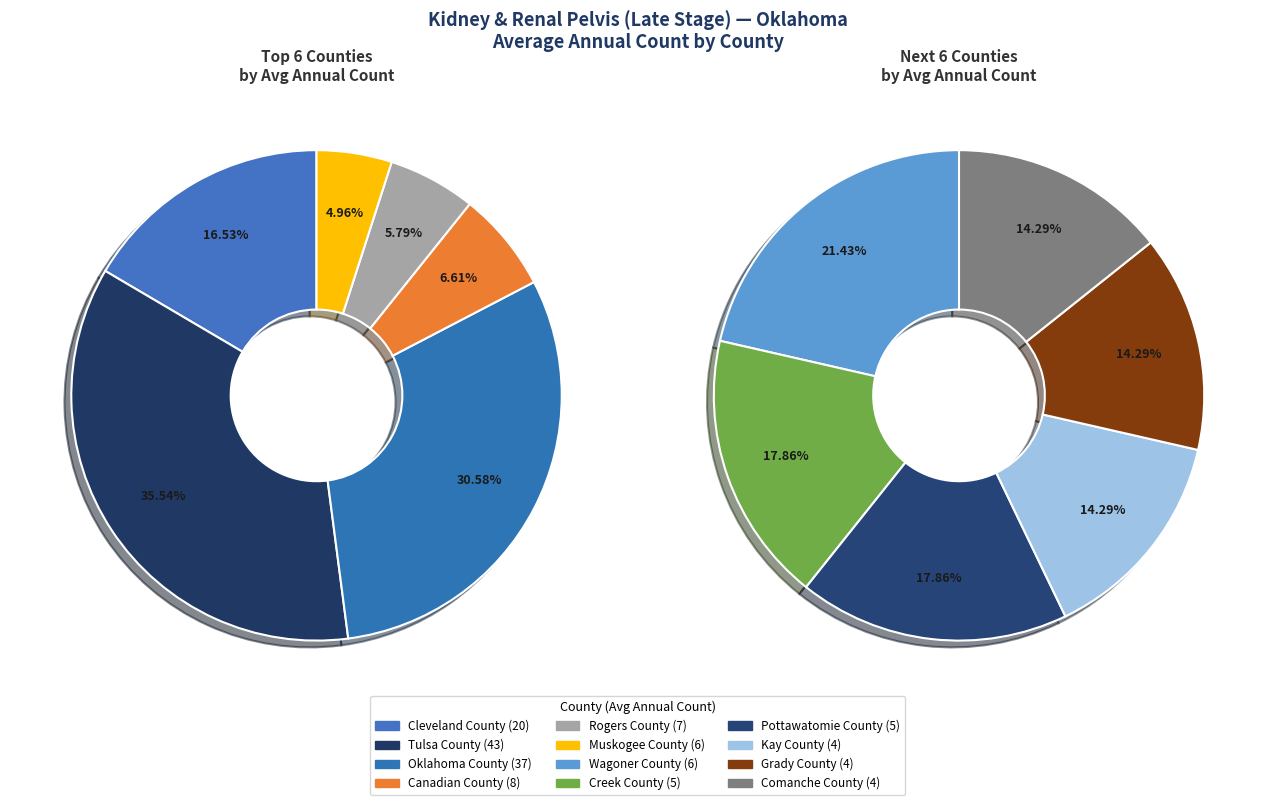

True or false: Tulsa County accounts for 18% of the total.

False